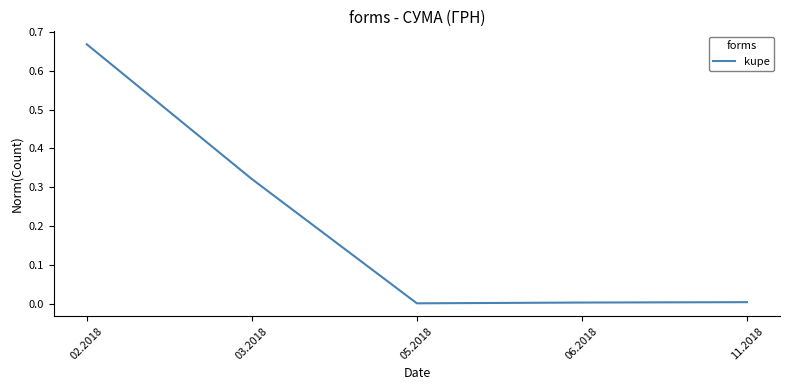

At which category does the chart reach its peak across all series?

02.2018